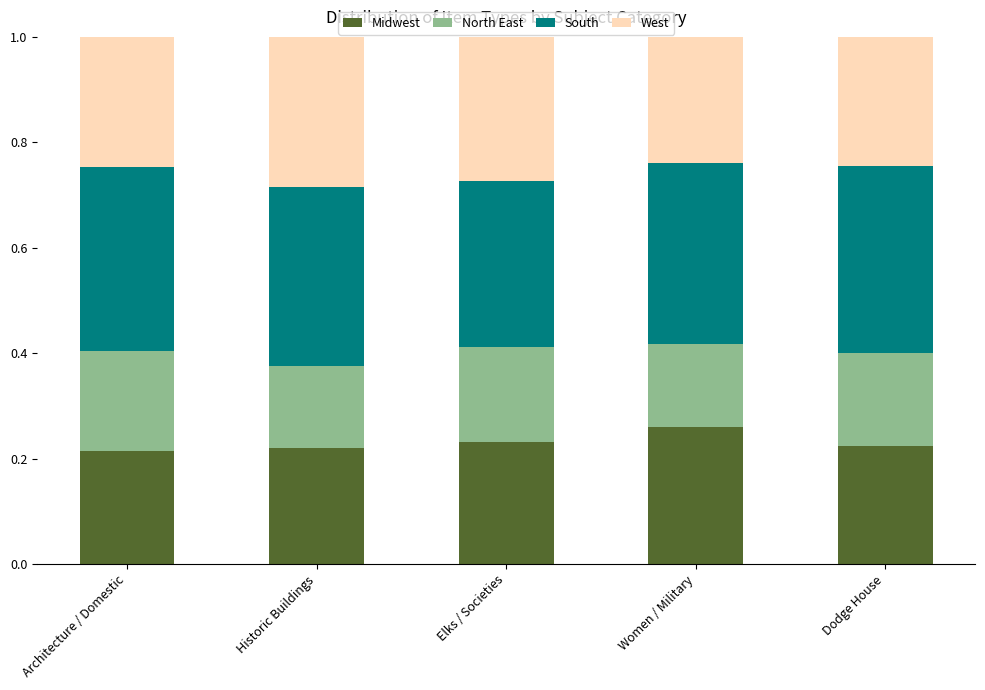

At which category is the sum across all series the highest?

Elks / Societies